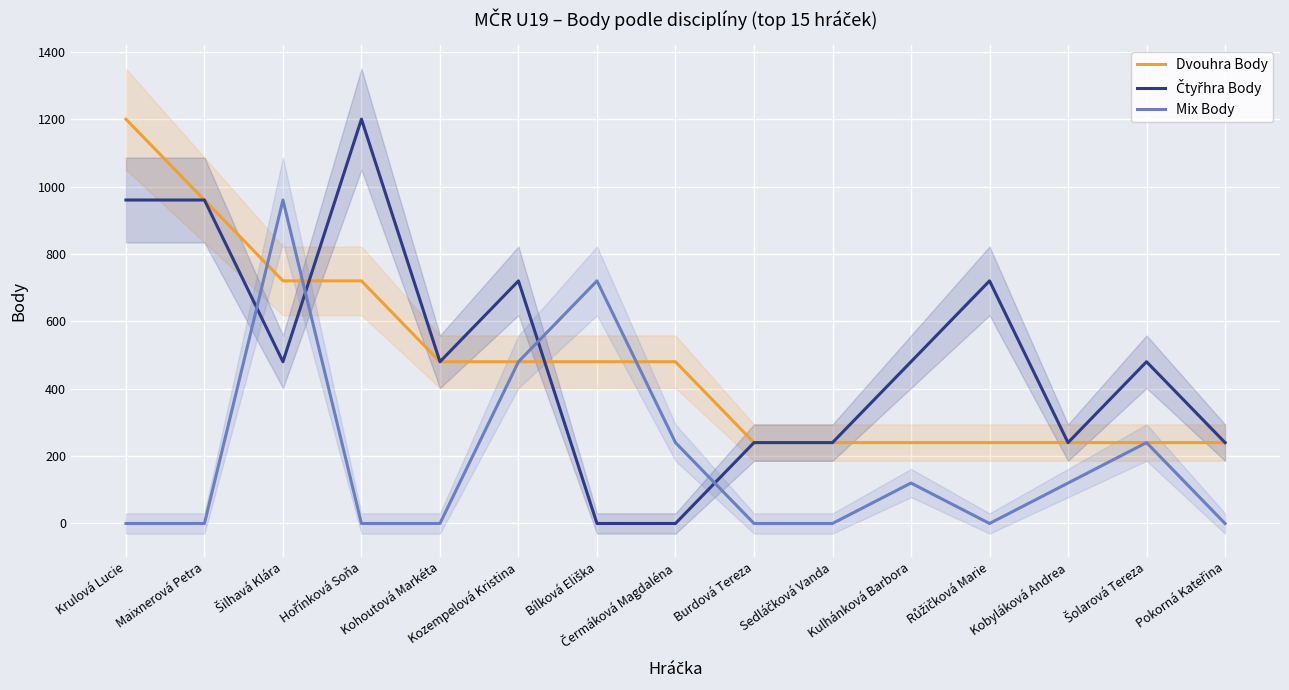

In Čtyřhra Body, how many points are lower than both neighbors (excluding endpoints)?

3